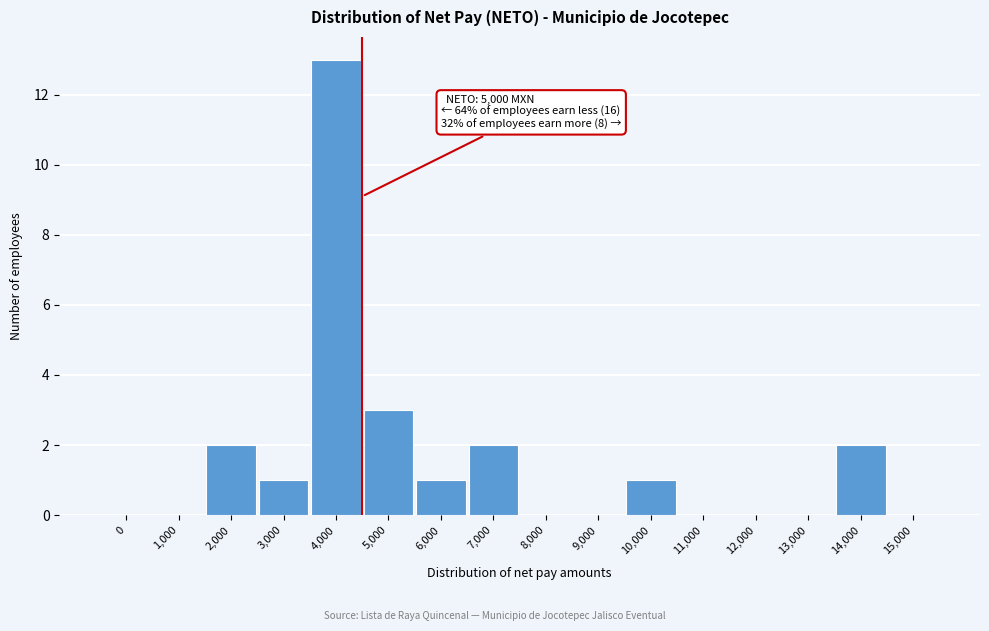

Reading left to right, list all the values displayed in this chart.

0=0	1,000=0	2,000=2	3,000=1	4,000=13	5,000=3	6,000=1	7,000=2	8,000=0	9,000=0	10,000=1	11,000=0	12,000=0	13,000=0	14,000=2	15,000=0